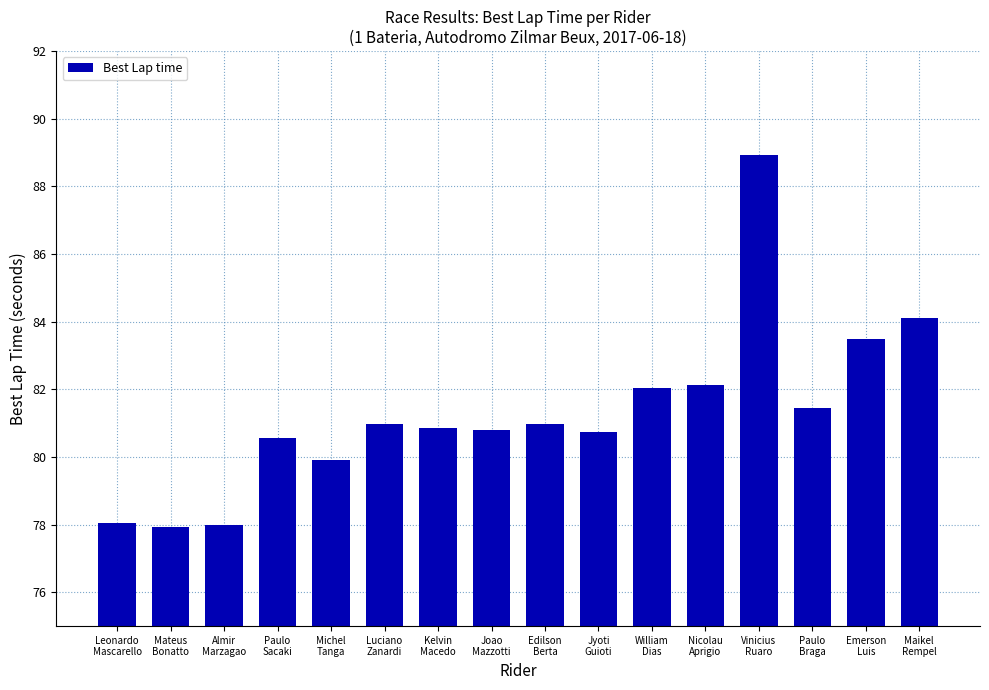

At which category does the chart reach its peak across all series?

Vinicius
Ruaro